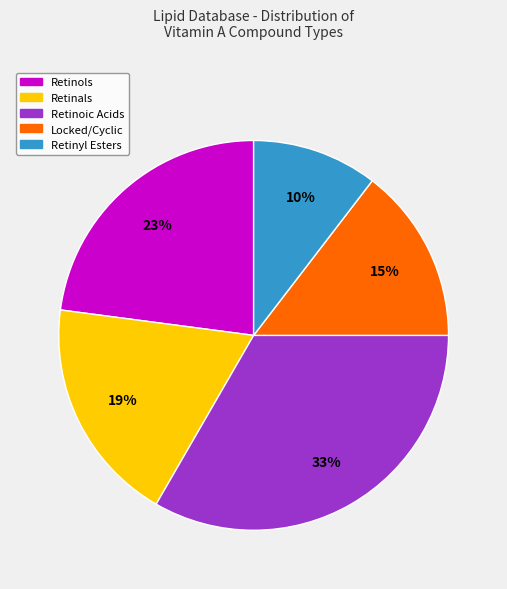

Does Retinals represent more than half of the total?

No